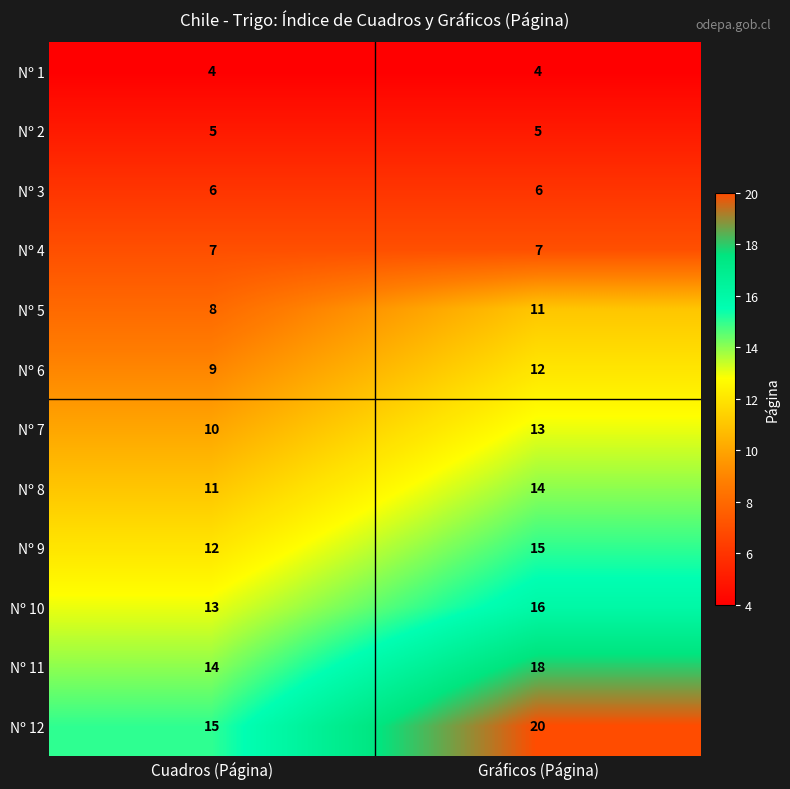

The Nº 2 series shows 3 at Gráficos (Página). True or false?

False